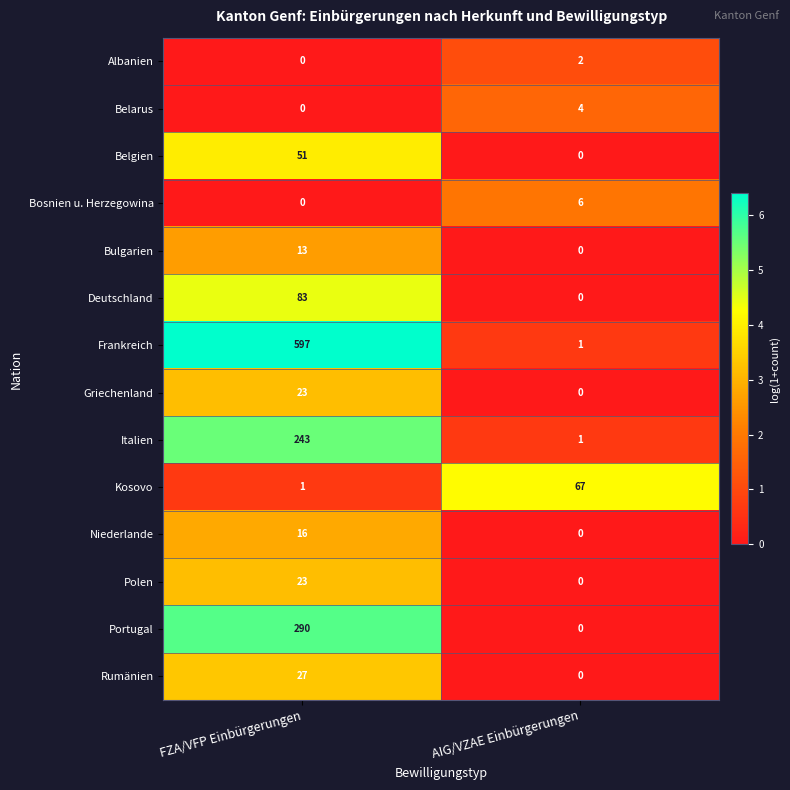

Read the Niederlande value at FZA/VFP Einbürgerungen, to the nearest 10.

20